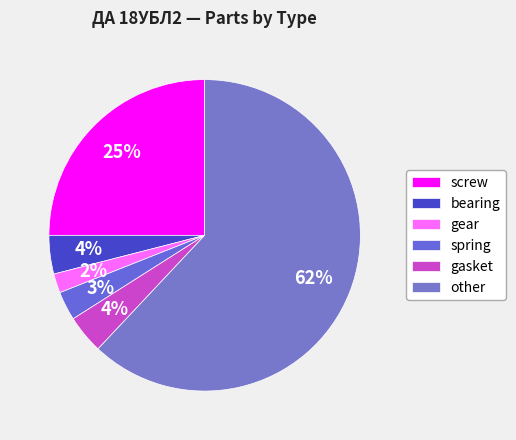

Which slice is the smallest?

gear